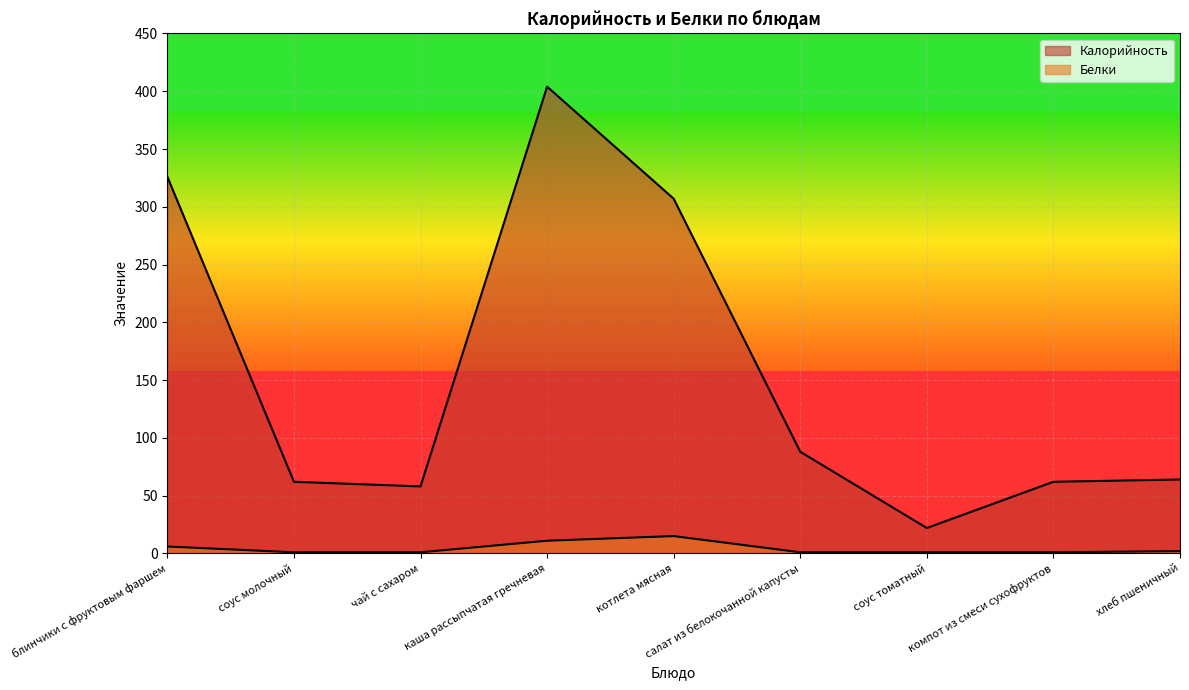

Is it true that Калорийность equals 404 at каша рассыпчатая гречневая?

True